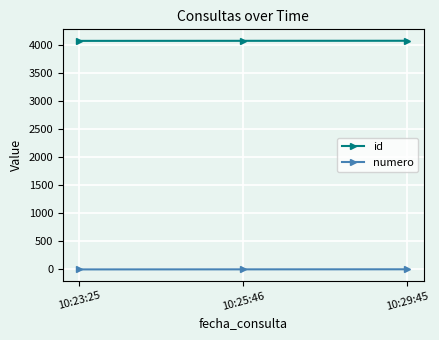

What is the sum of all numero values?

6